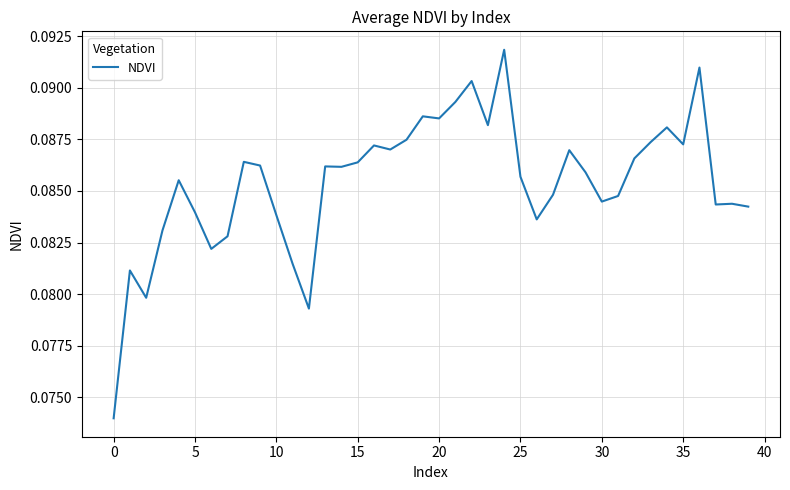

What is the sum of all values?

3.4